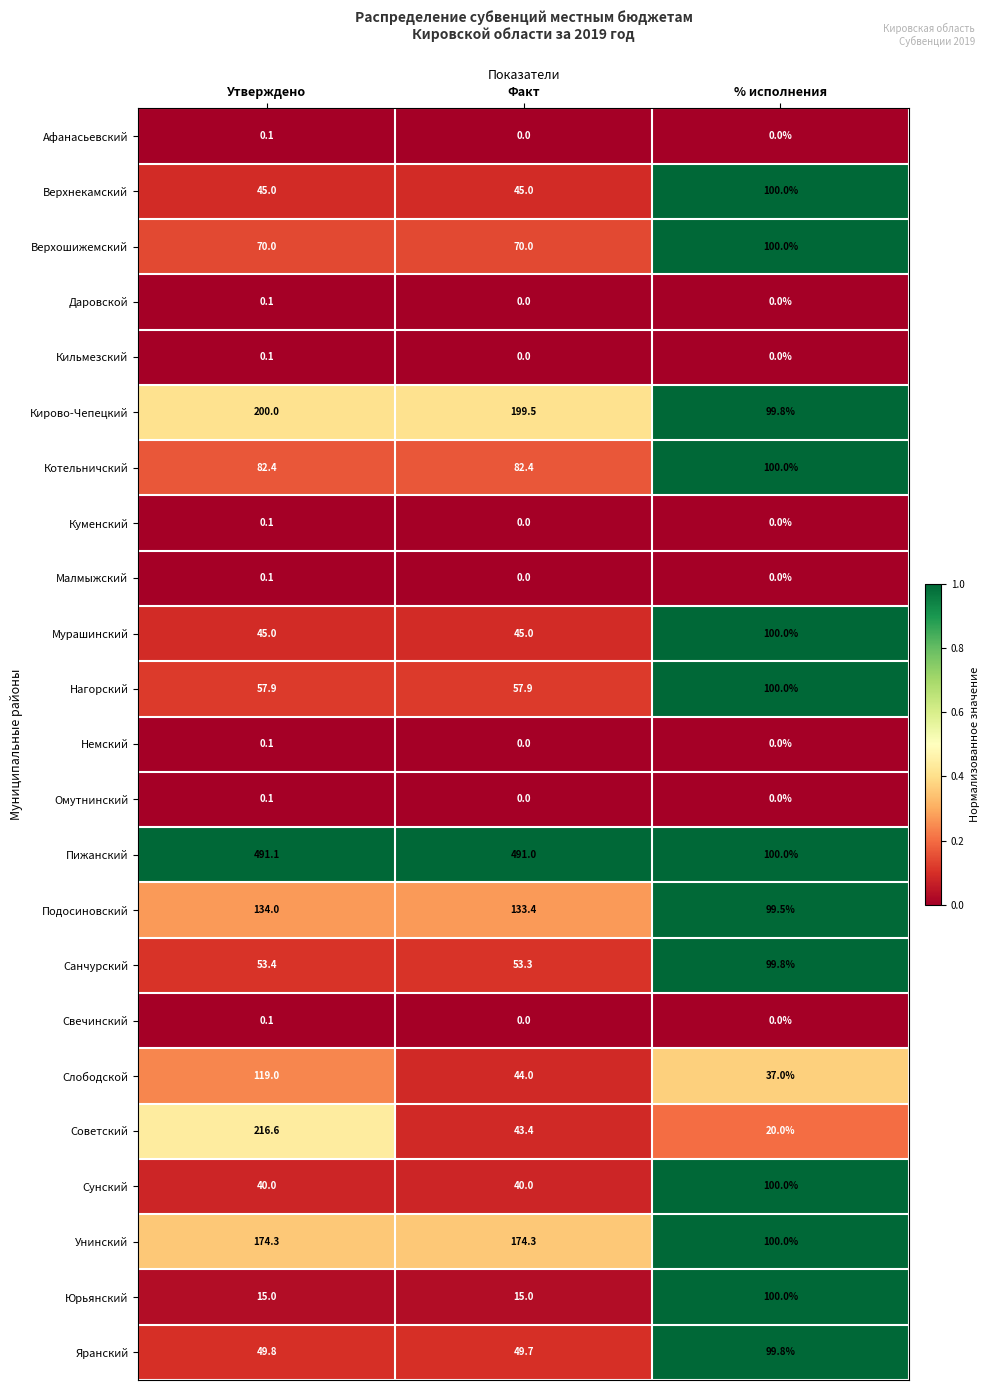

What value does the Унинский series have at Факт?

174.3